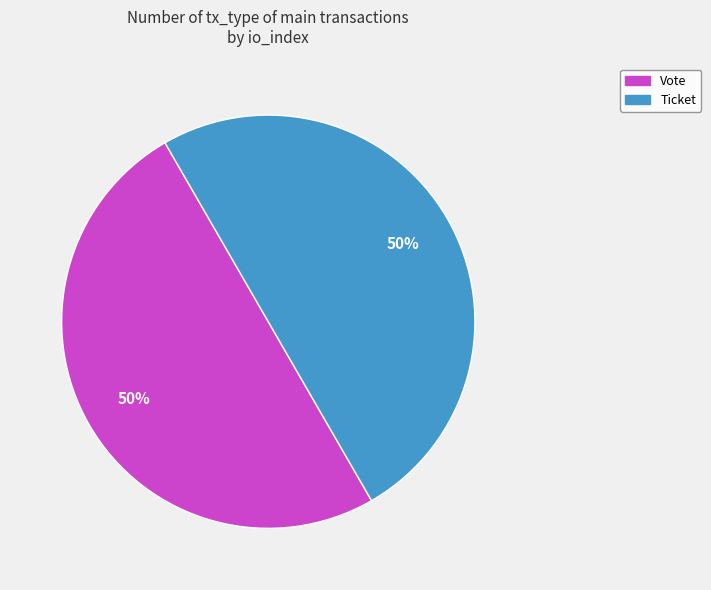

What is the ratio of the value at Ticket to the value at Vote?

1.0